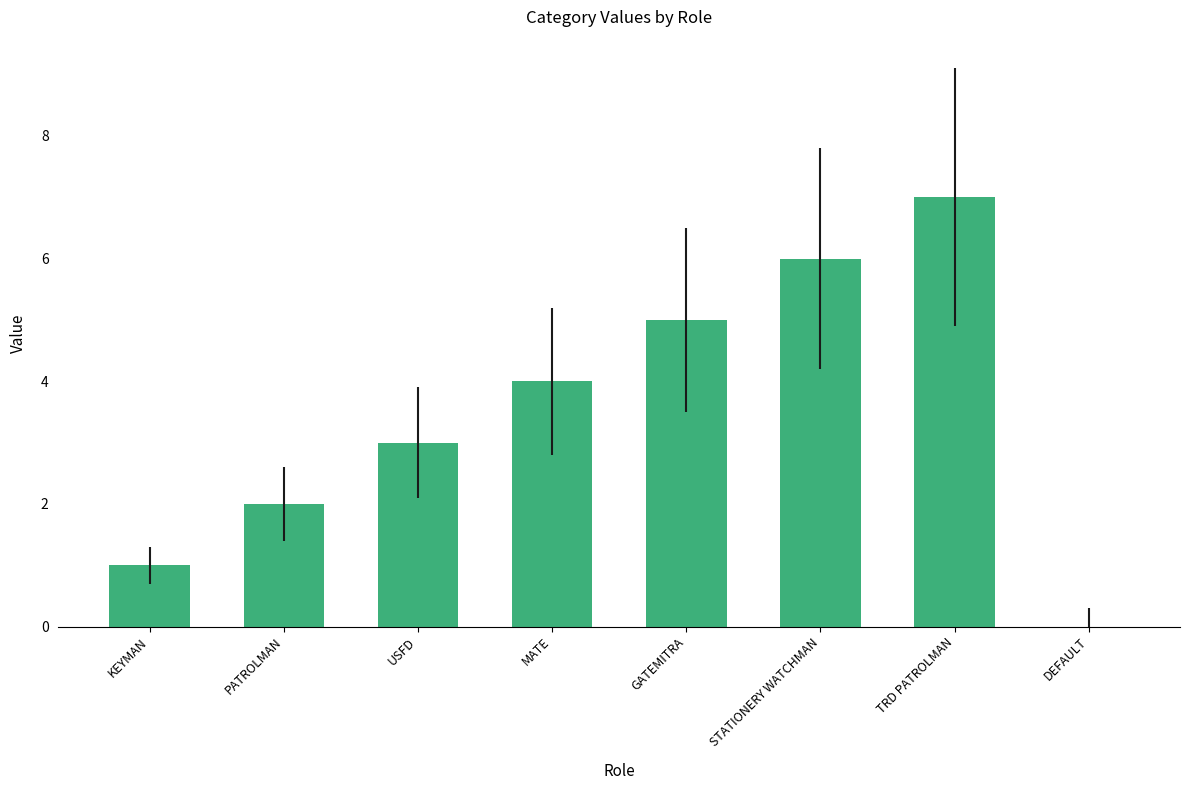

What is the maximum value shown in the chart?

7